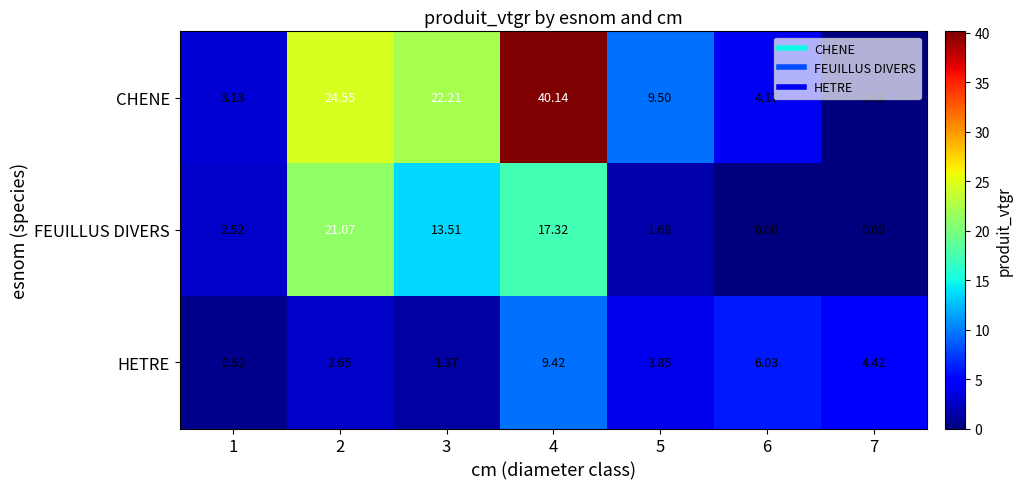

Which category has the highest value across all series?

4